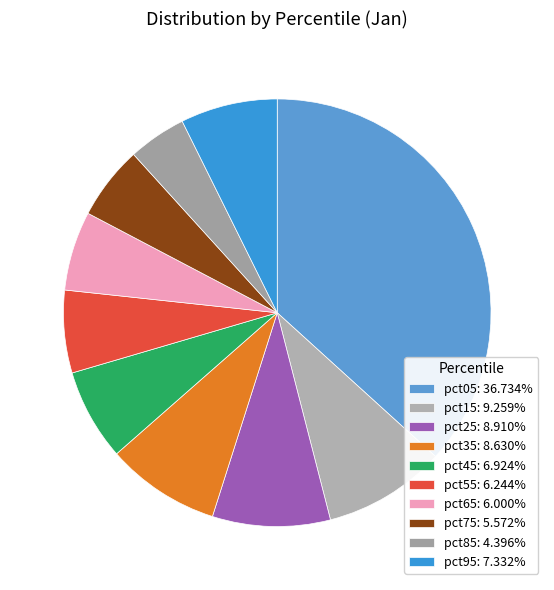

Does any single category account for the majority?

No